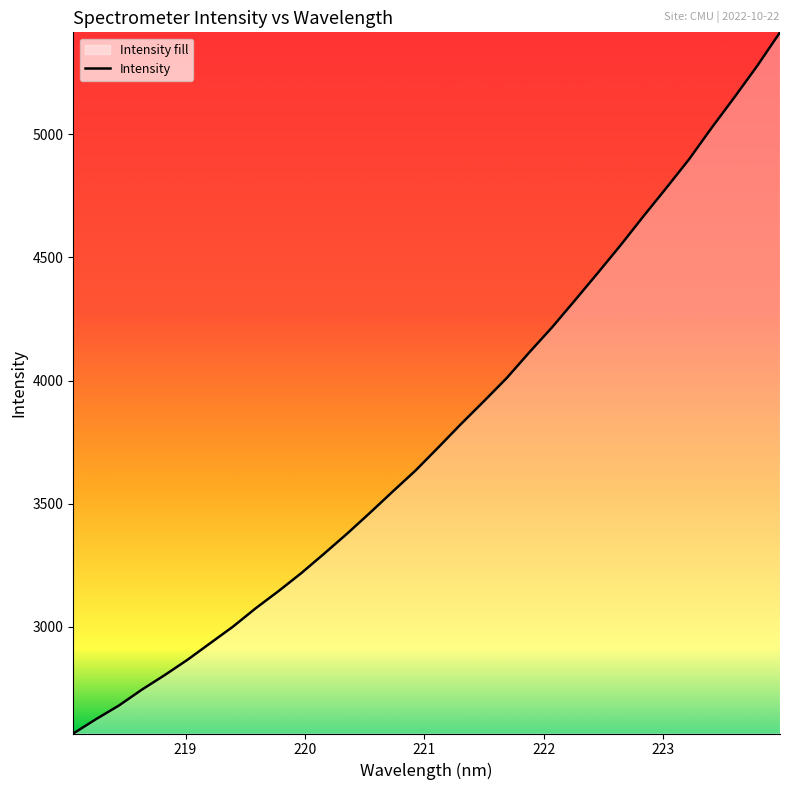

How many lines are shown in the chart?

1